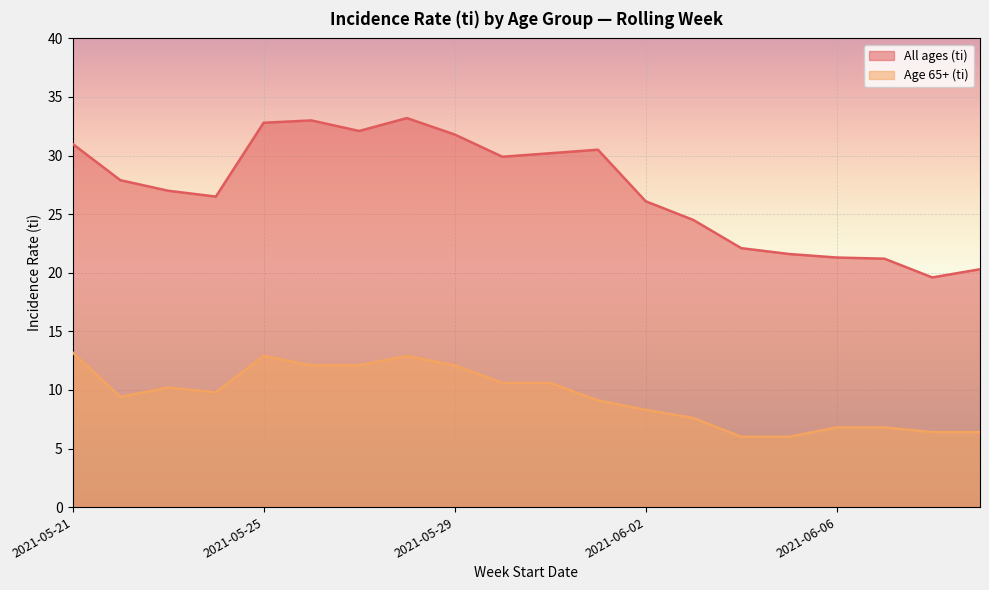

What is the difference between the highest and lowest values at 2021-06-01?

21.4